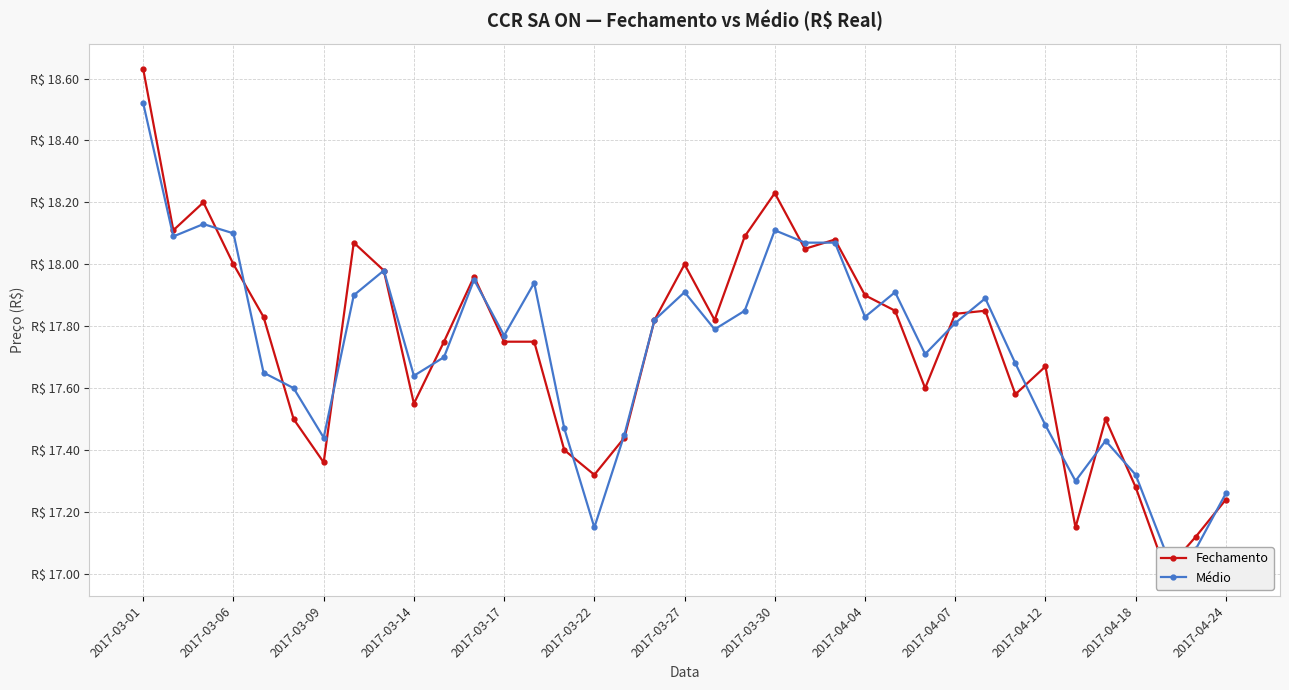

How many distinct data groups are displayed?

2